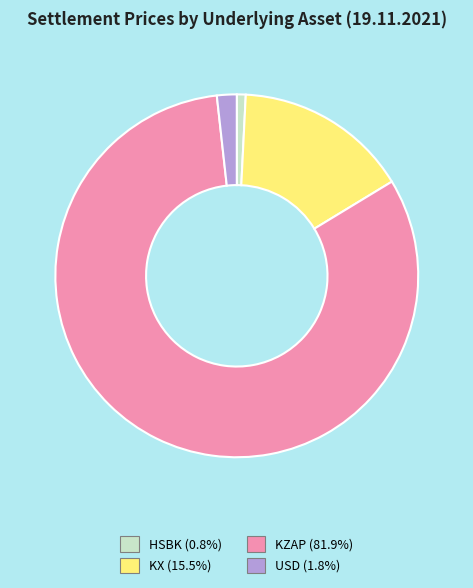

What is the majority slice?

KZAP